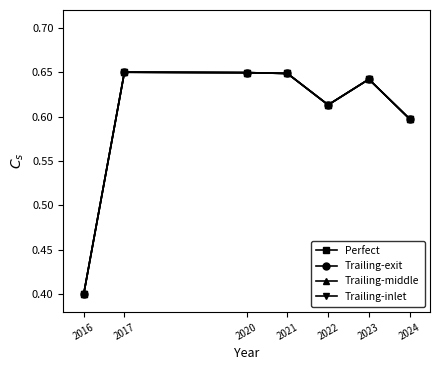

What is the sum of all Trailing-middle values?

4.2